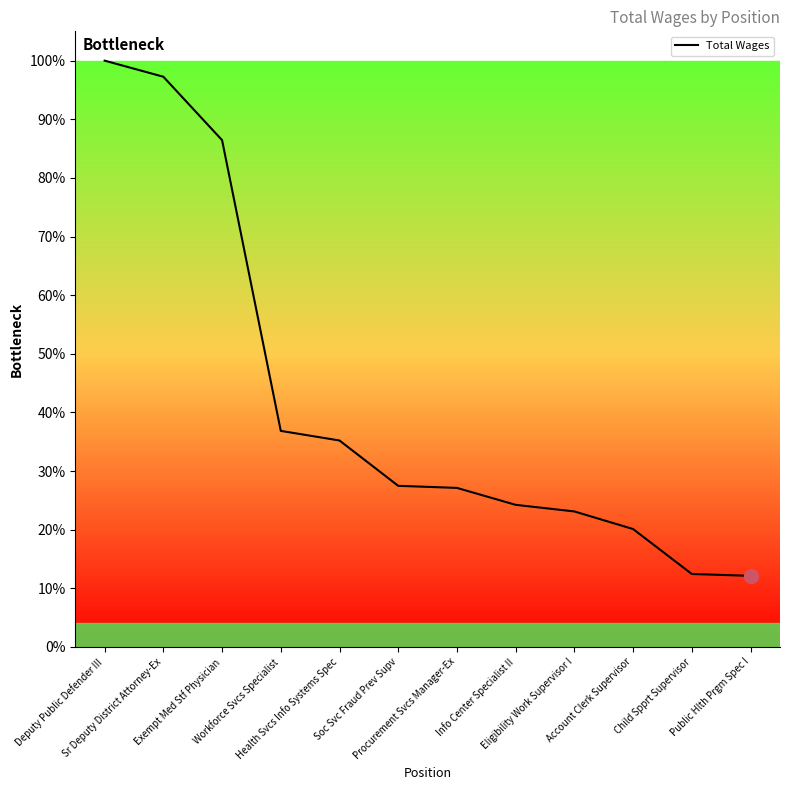

Approximately how many times larger is the value at Child Spprt Supervisor compared to Deputy Public Defender III?

0.1